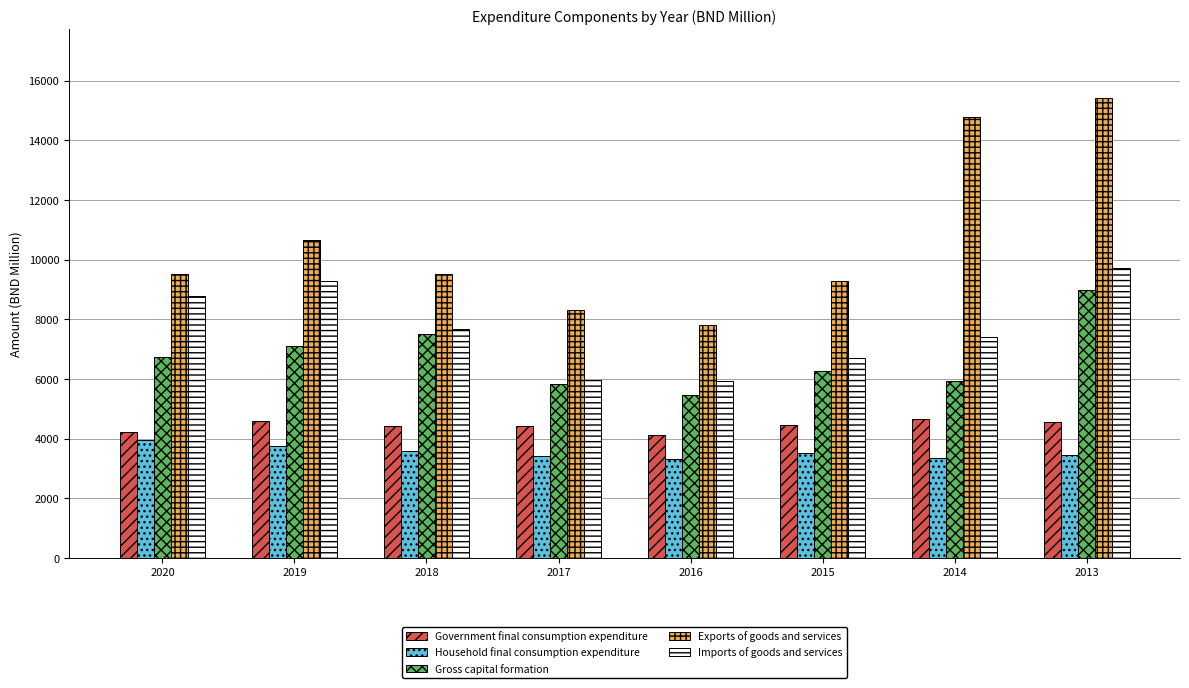

What is the difference between the second highest and second lowest values in the Gross capital formation series?

1686.5